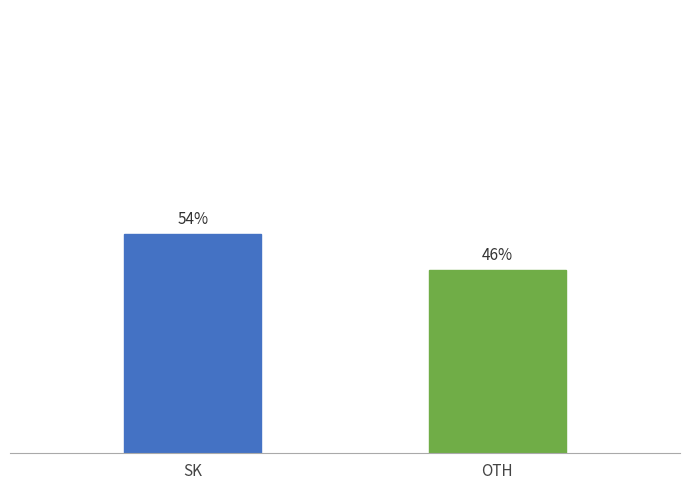

The chart shows a value of 31.8 at OTH. True or false?

False